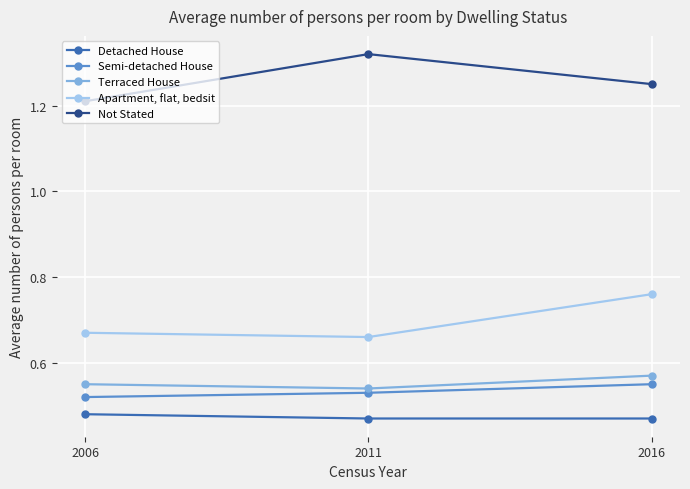

Which label corresponds to the largest value in the chart?

2011